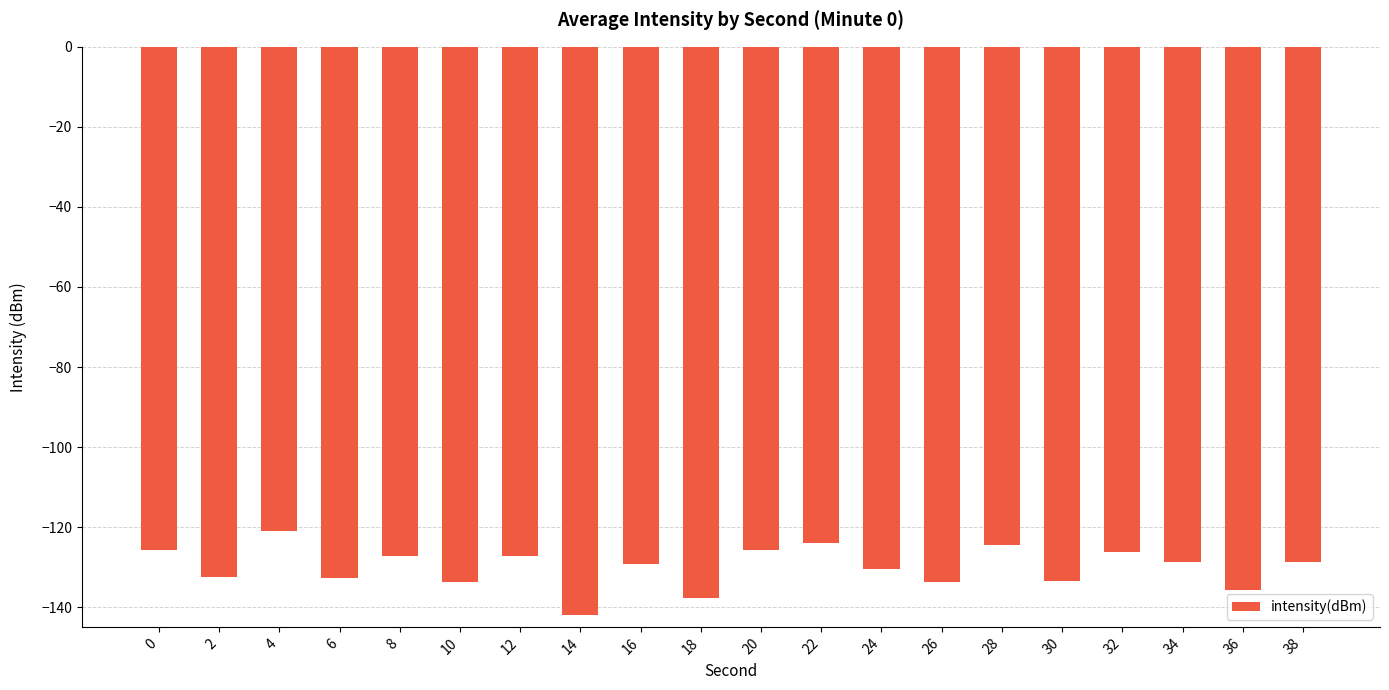

Which label corresponds to the smallest value in the chart?

14